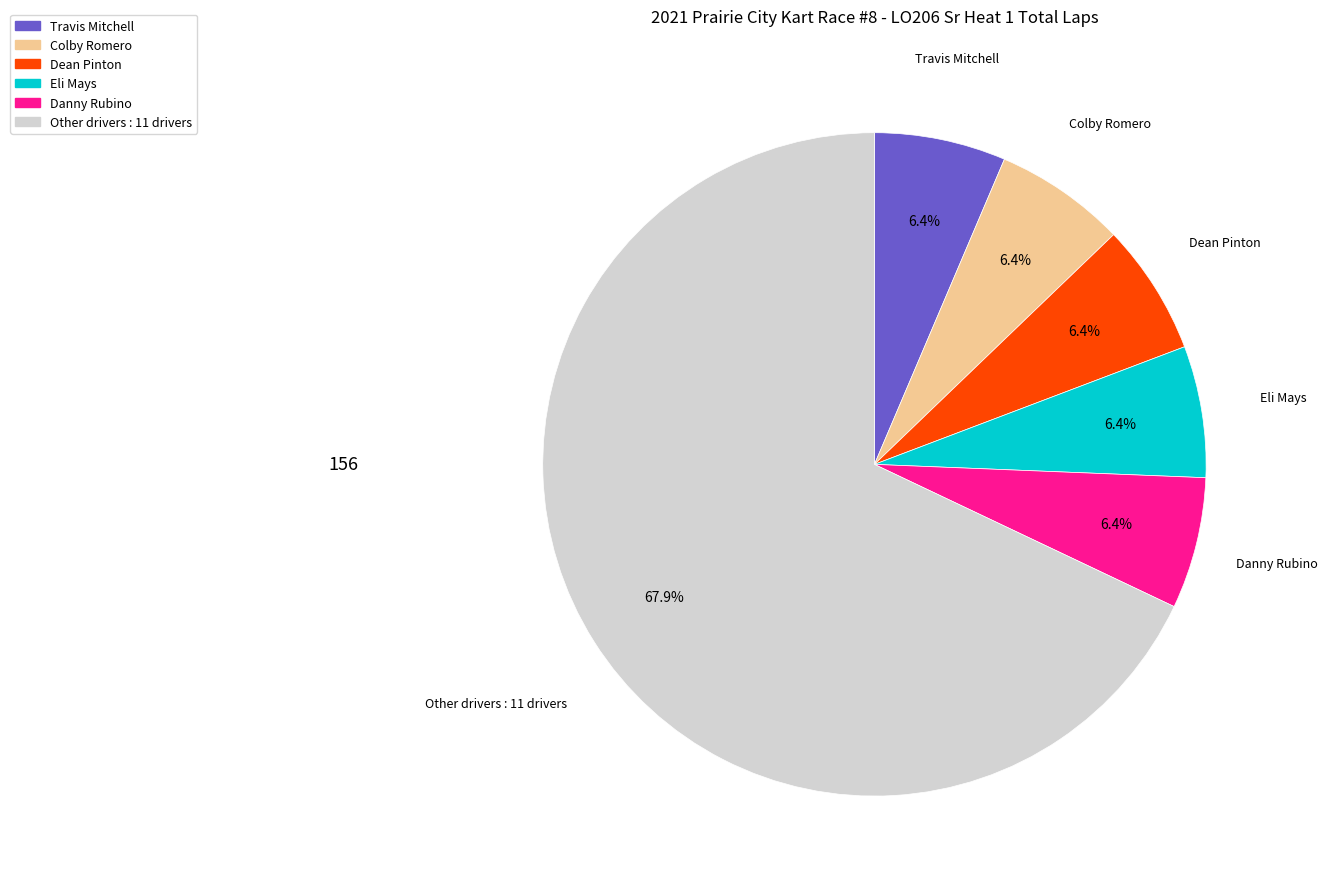

Is there a majority slice in this chart?

Yes